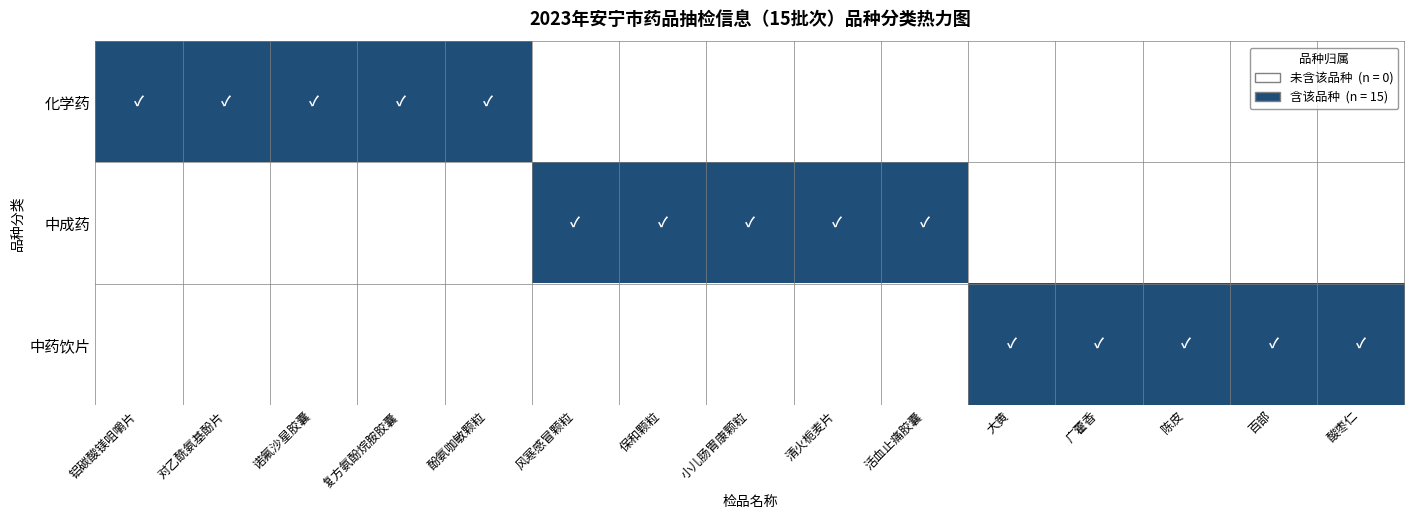

Reading left to right, transcribe all the data shown in this chart.

化学药: 铝碳酸镁咀嚼片=1	对乙酰氨基酚片=1	诺氟沙星胶囊=1	复方氨酚烷胺胶囊=1	酚氨咖敏颗粒=1	风寒感冒颗粒=0	保和颗粒=0	小儿肠胃康颗粒=0	清火栀麦片=0	活血止痛胶囊=0	大黄=0	广藿香=0	陈皮=0	百部=0	酸枣仁=0
中成药: 铝碳酸镁咀嚼片=0	对乙酰氨基酚片=0	诺氟沙星胶囊=0	复方氨酚烷胺胶囊=0	酚氨咖敏颗粒=0	风寒感冒颗粒=1	保和颗粒=1	小儿肠胃康颗粒=1	清火栀麦片=1	活血止痛胶囊=1	大黄=0	广藿香=0	陈皮=0	百部=0	酸枣仁=0
中药饮片: 铝碳酸镁咀嚼片=0	对乙酰氨基酚片=0	诺氟沙星胶囊=0	复方氨酚烷胺胶囊=0	酚氨咖敏颗粒=0	风寒感冒颗粒=0	保和颗粒=0	小儿肠胃康颗粒=0	清火栀麦片=0	活血止痛胶囊=0	大黄=1	广藿香=1	陈皮=1	百部=1	酸枣仁=1